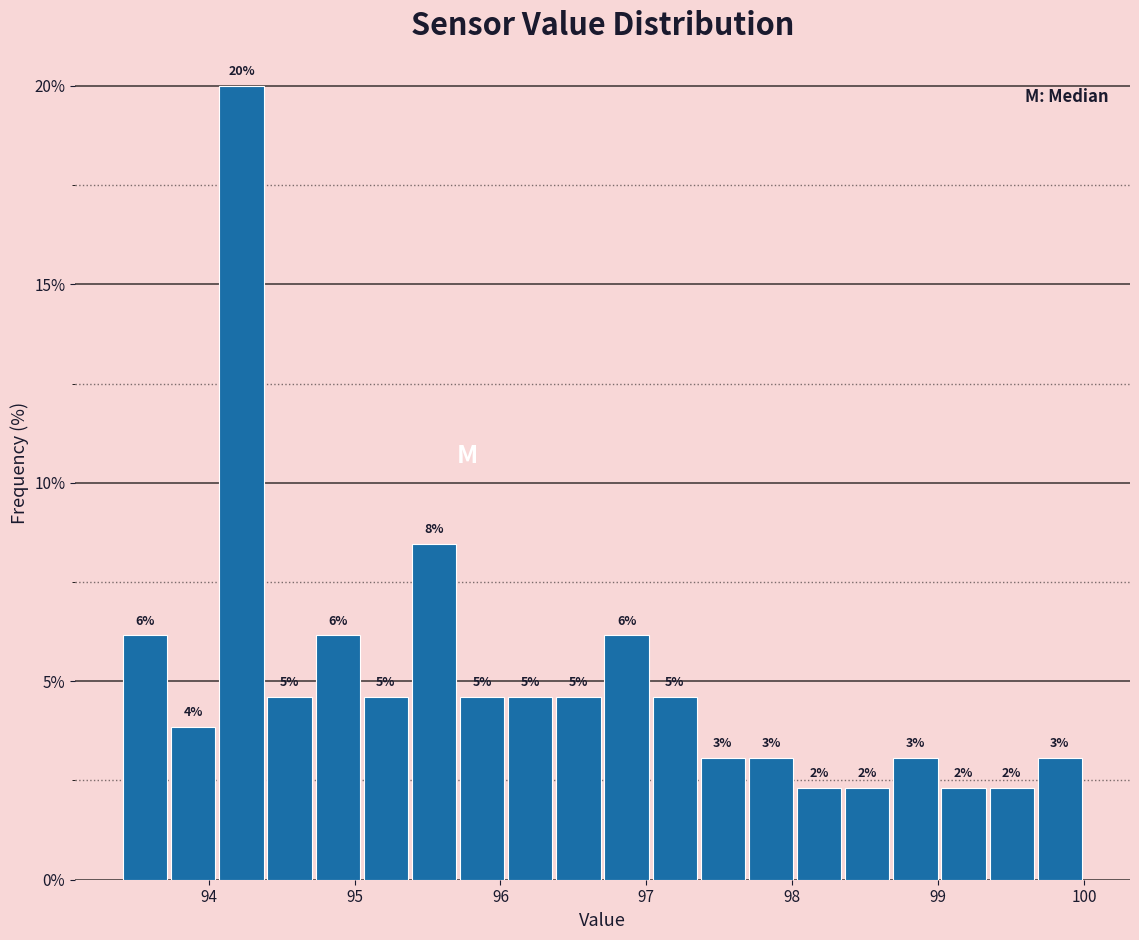

Read against the x-axis, roughly where is the centre of the tallest bar?

94.2